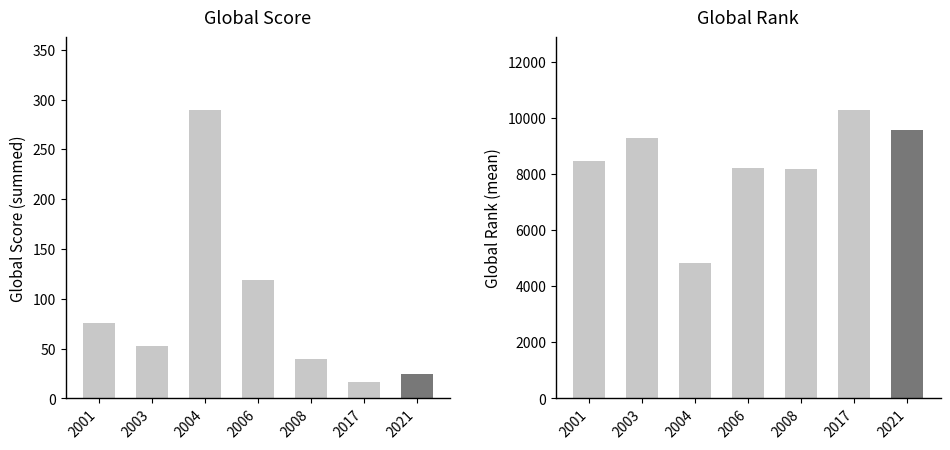

At how many categories does at least one series exceed 5719?

6